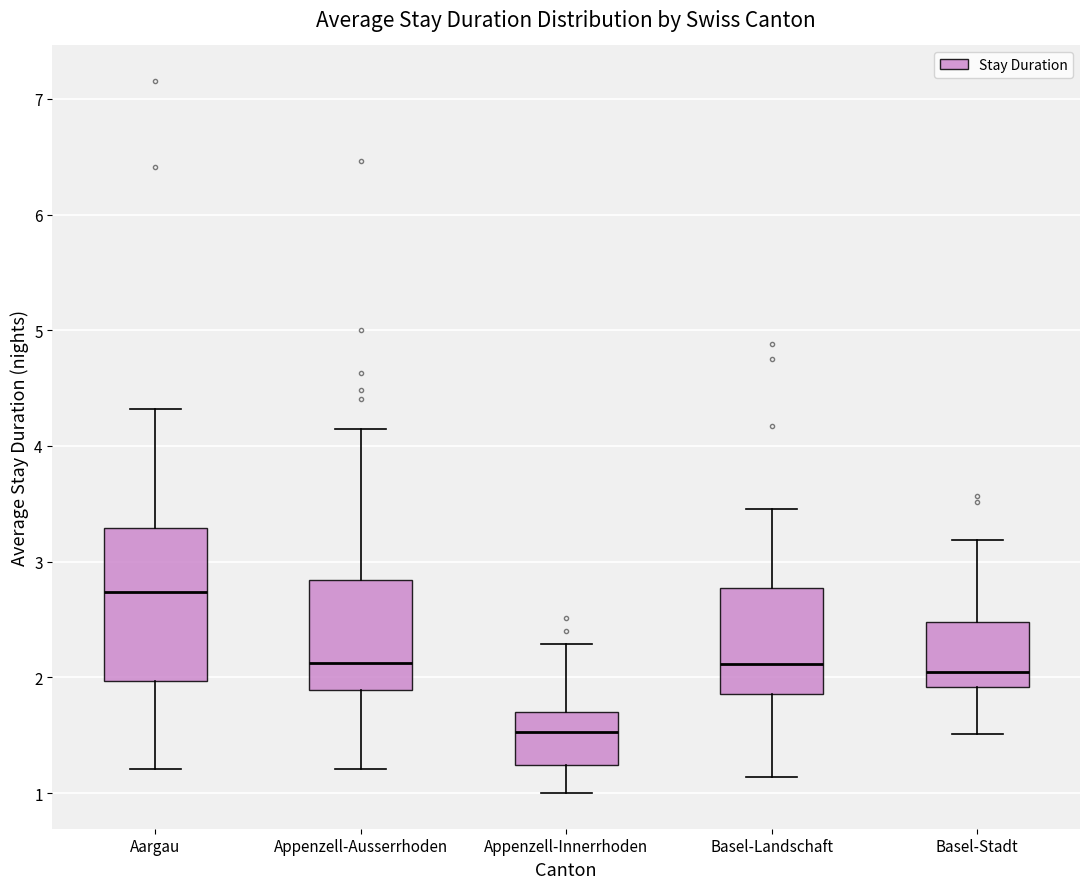

Which box's median line is the highest?

Aargau